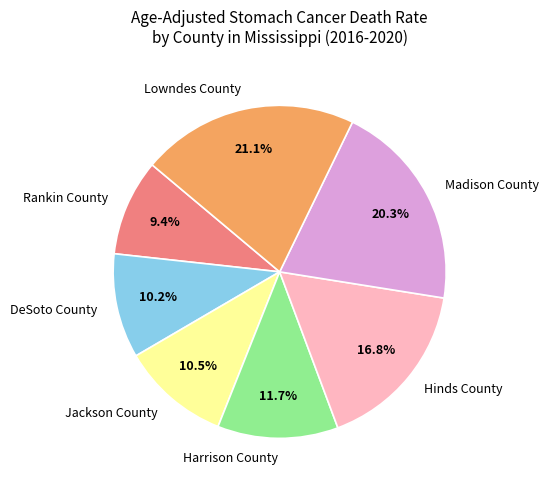

Between Madison County and Harrison County, which is larger?

Madison County